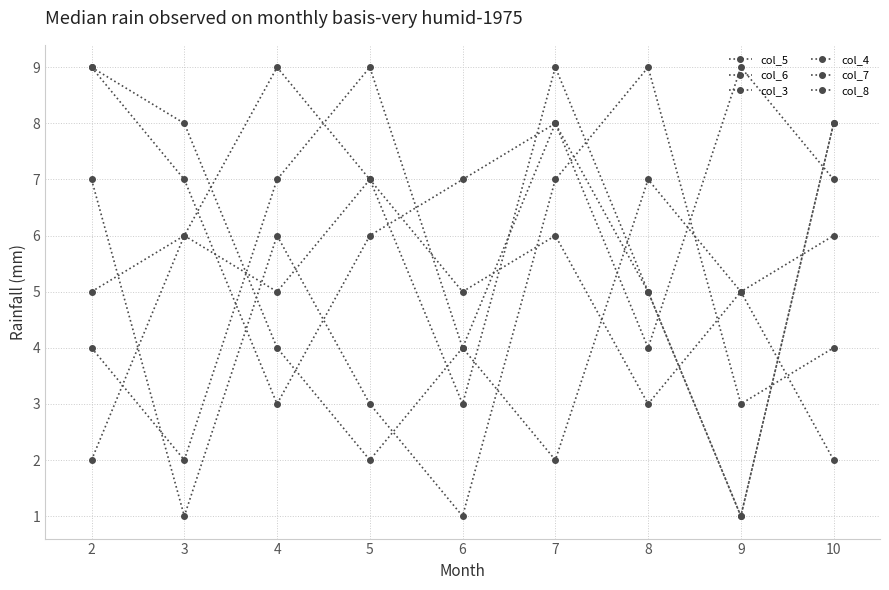

How many interior local peaks does the col_8 series have?

2